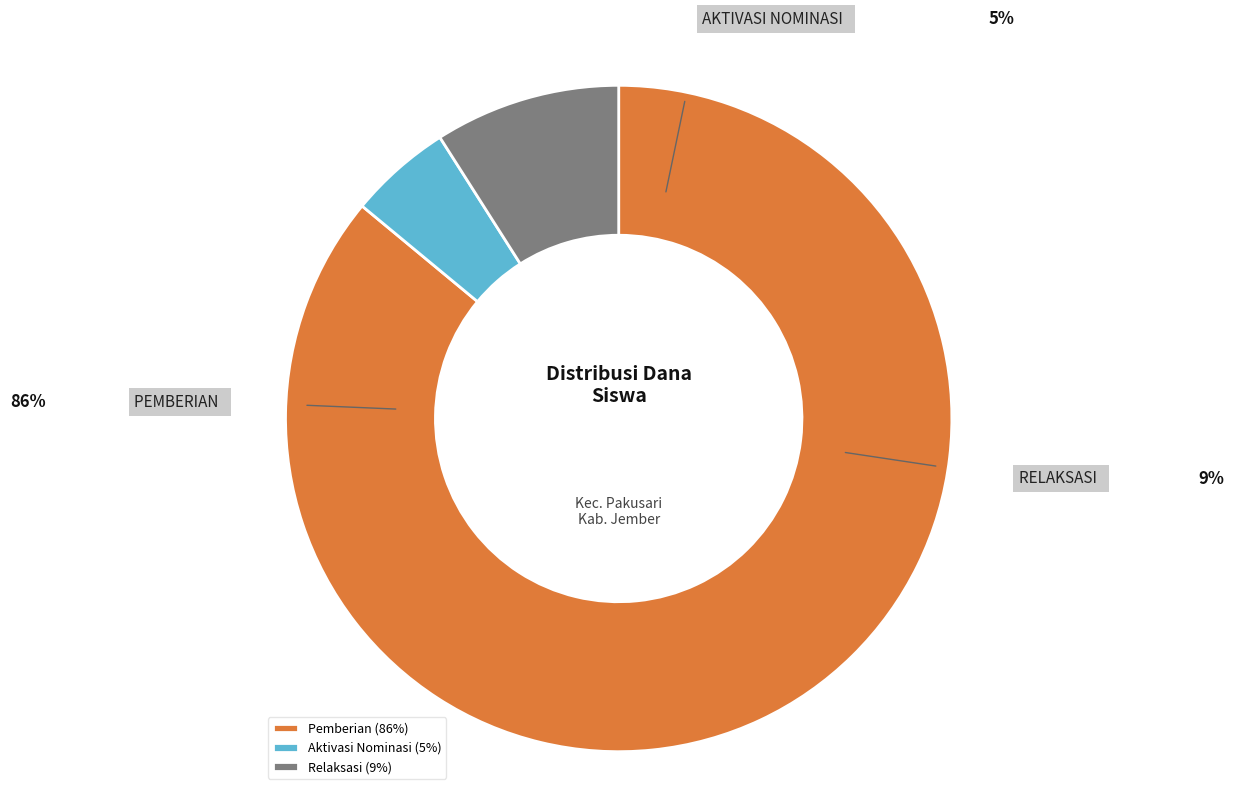

Is there a majority slice in this chart?

Yes